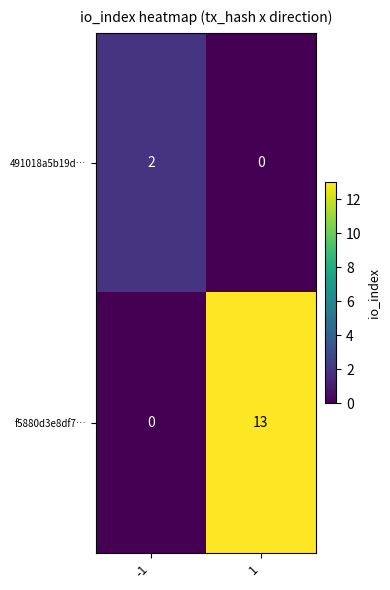

Is it true that f5880d3e8df7… equals 9 at -1?

False